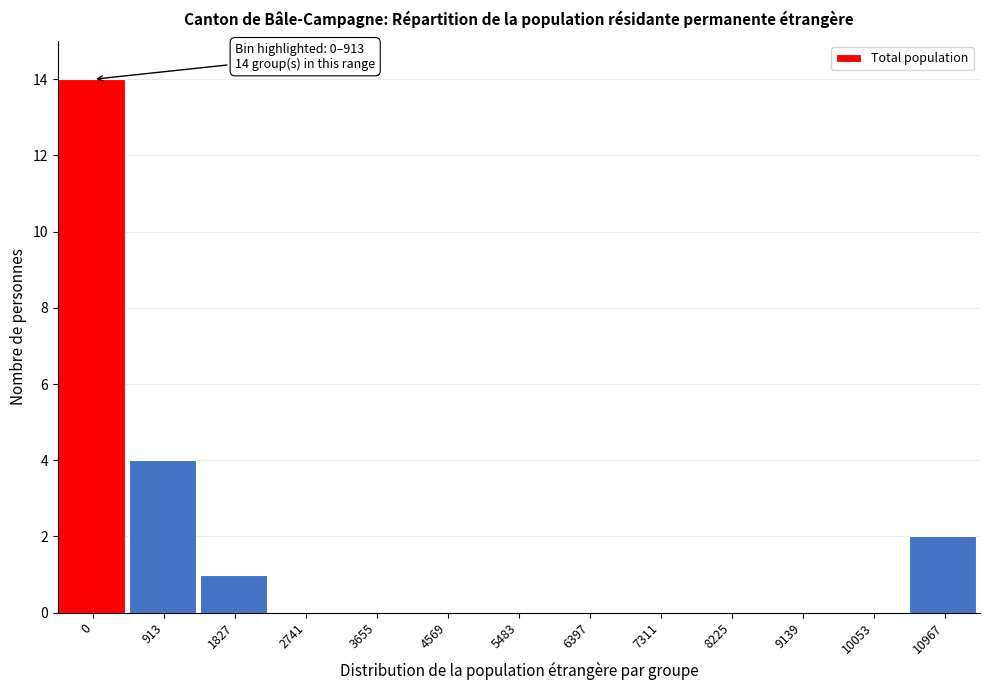

Reading left to right, transcribe all the data shown in this chart.

0=14	913=4	1827=1	2741=0	3655=0	4569=0	5483=0	6397=0	7311=0	8225=0	9139=0	10053=0	10967=2